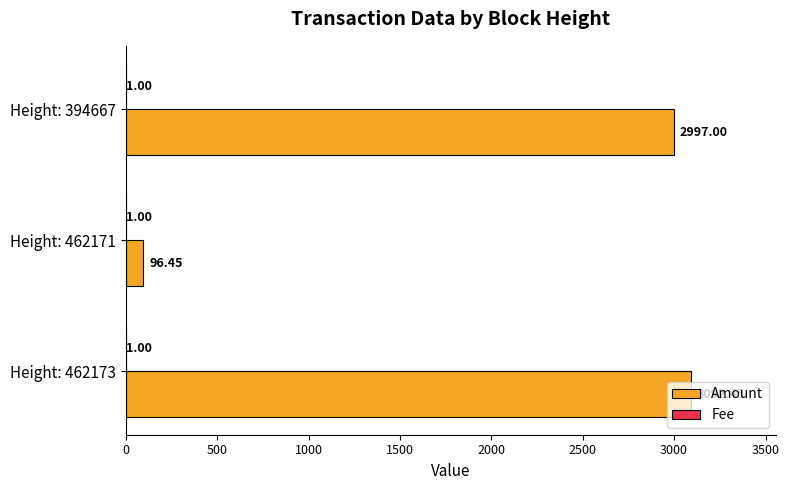

Which series has the largest total across all categories?

Amount